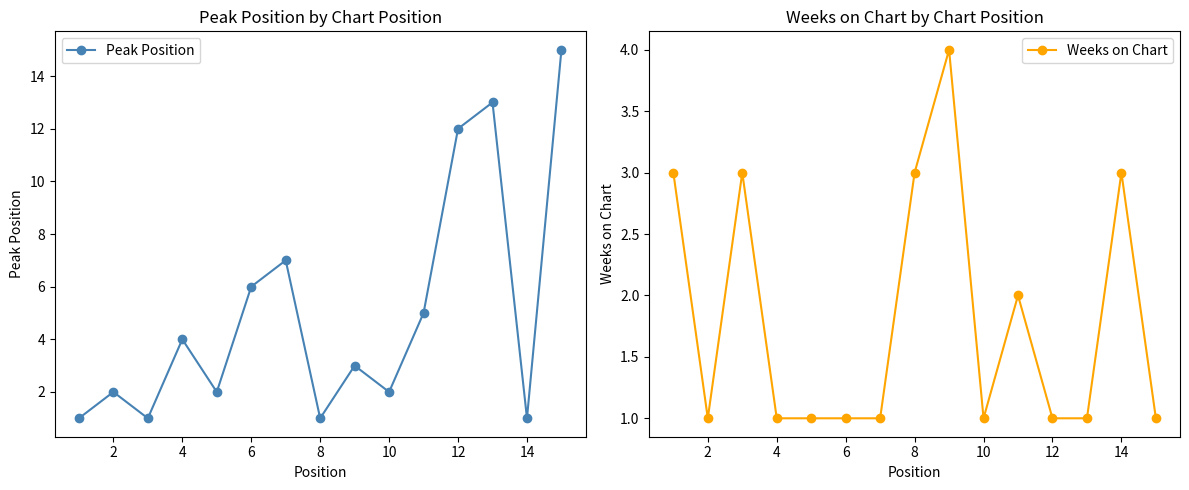

What is the smallest value displayed?

1